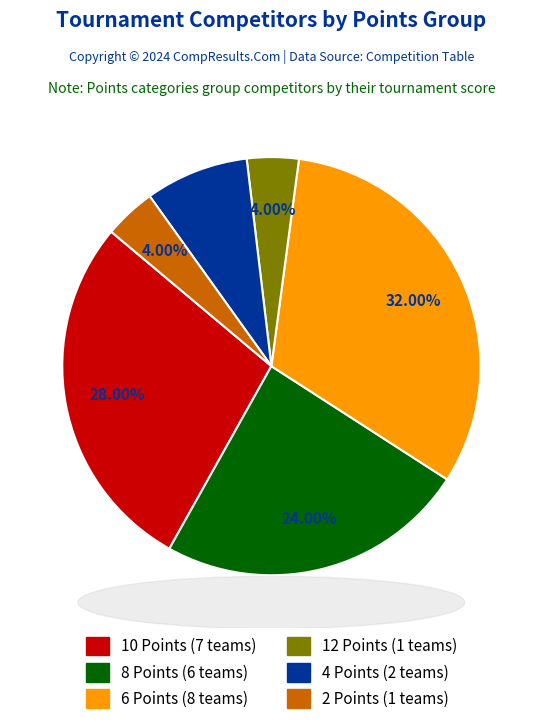

To the nearest percent, what portion does 10 Points represent?

28%